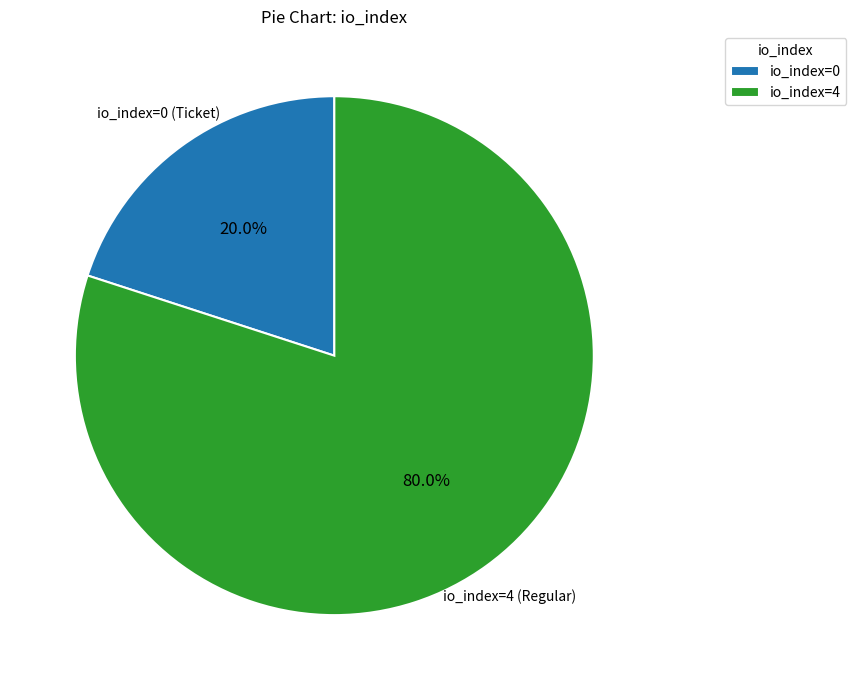

Approximately how many times larger is the value at io_index=4 compared to io_index=0?

4.0